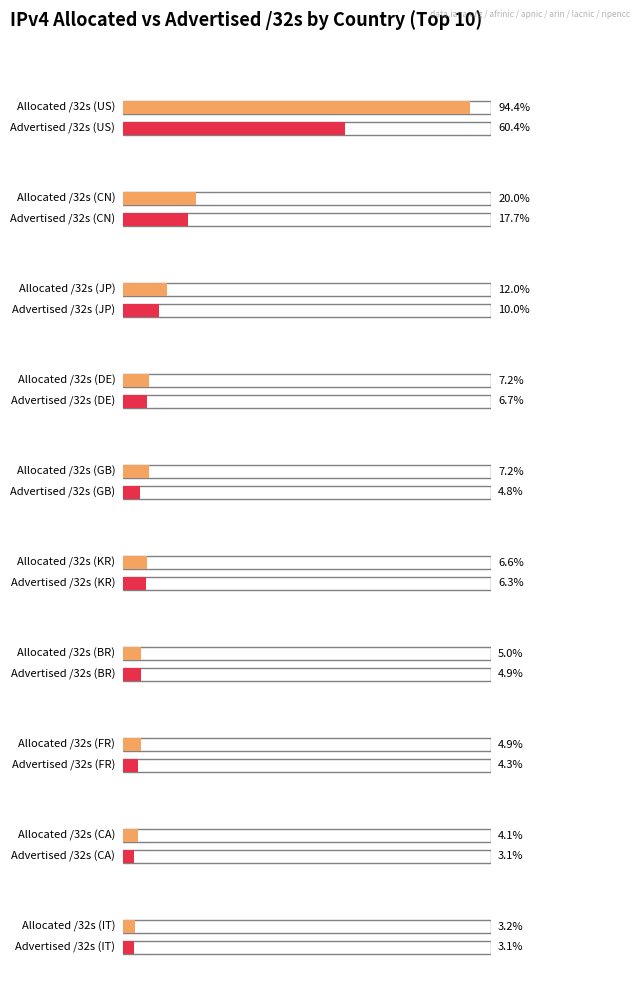

Is the value of Advertised /32s at BR greater than the value of Allocated /32s at IT?

Yes